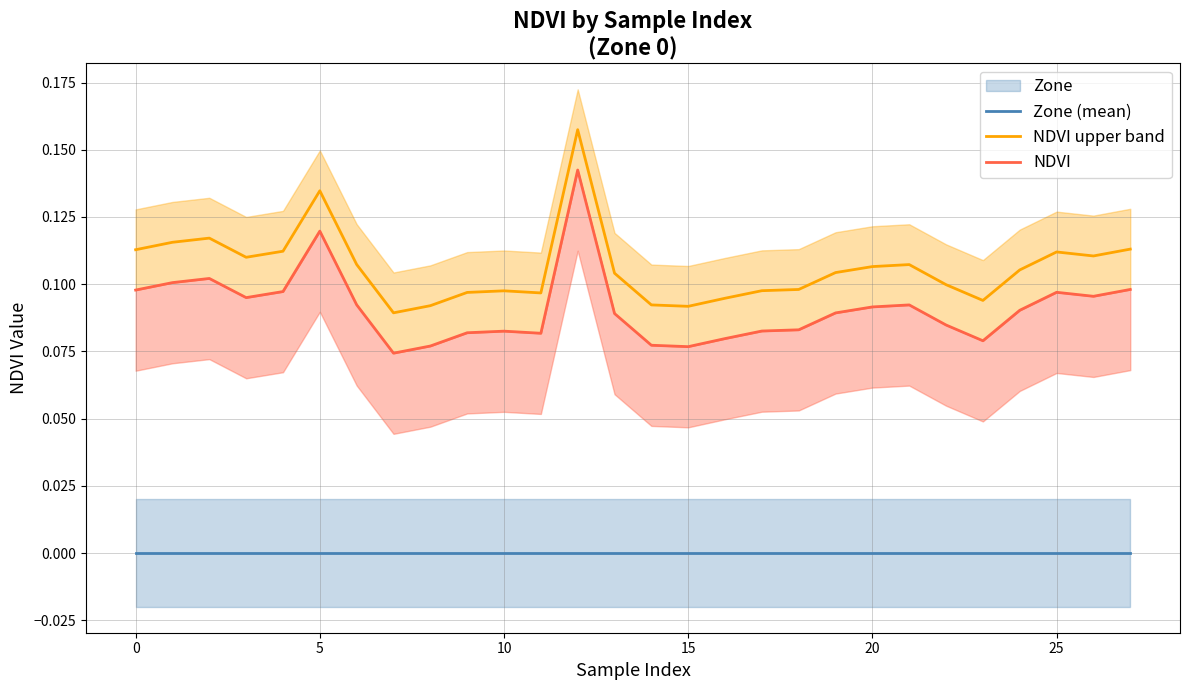

True or false: NDVI upper band and Zone (mean) cross at least once.

False